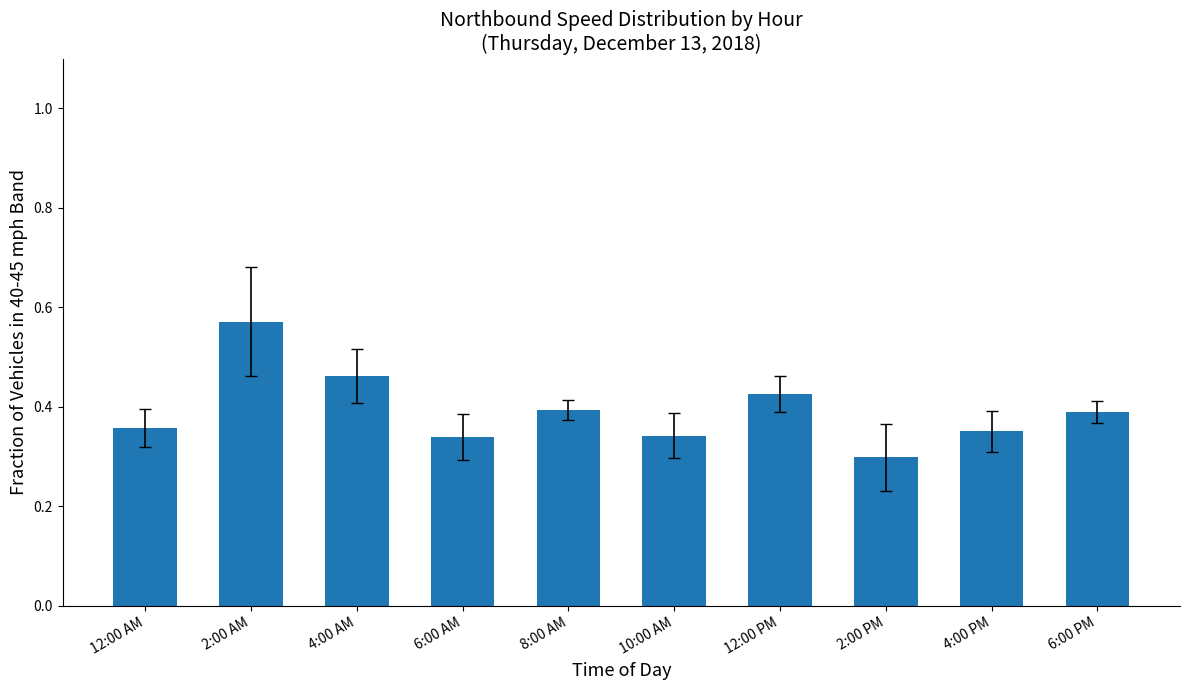

At which category does the chart reach its peak across all series?

2:00 AM